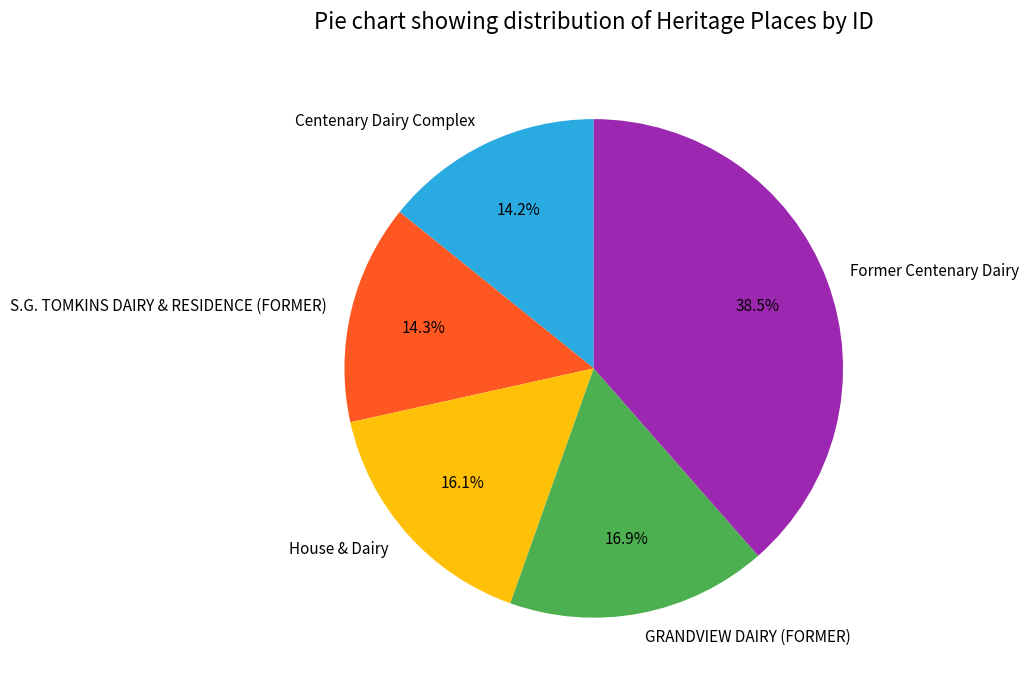

Count the number of slices in the pie.

5